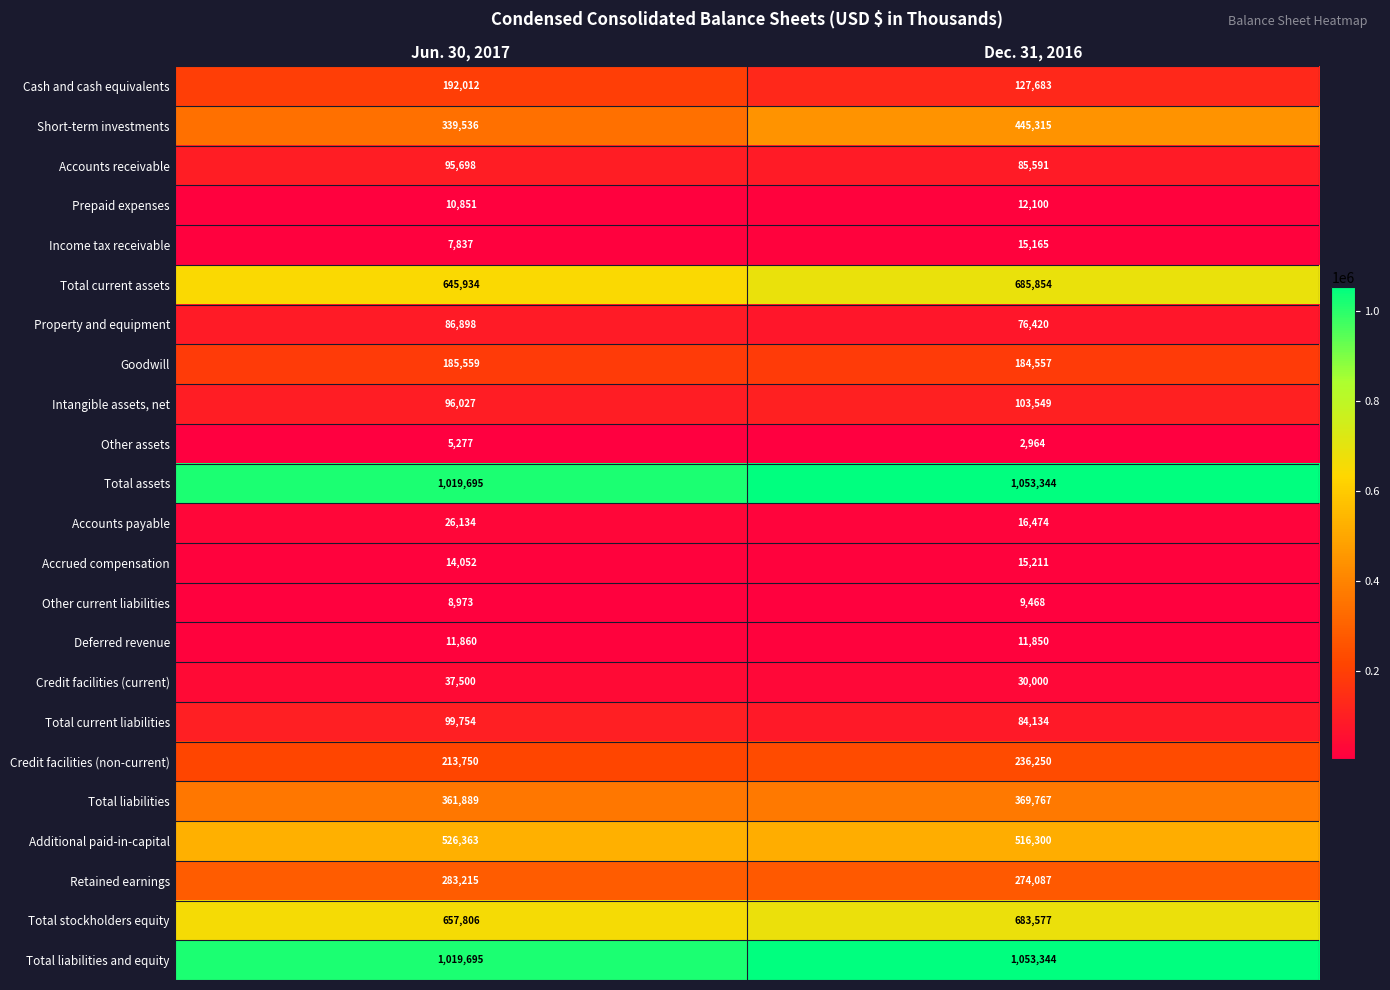

True or false: Total stockholders equity has a value of 1220007 at Dec. 31, 2016.

False